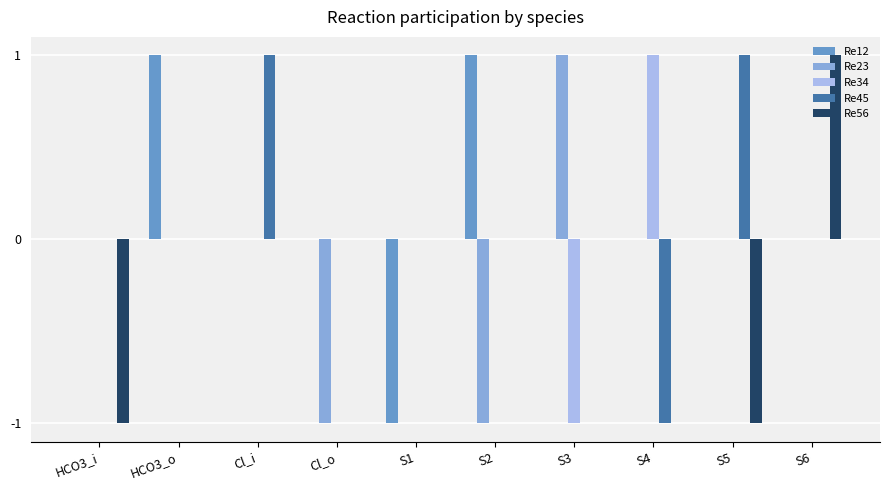

What are all the series names shown in the legend?

Re12, Re23, Re34, Re45, Re56